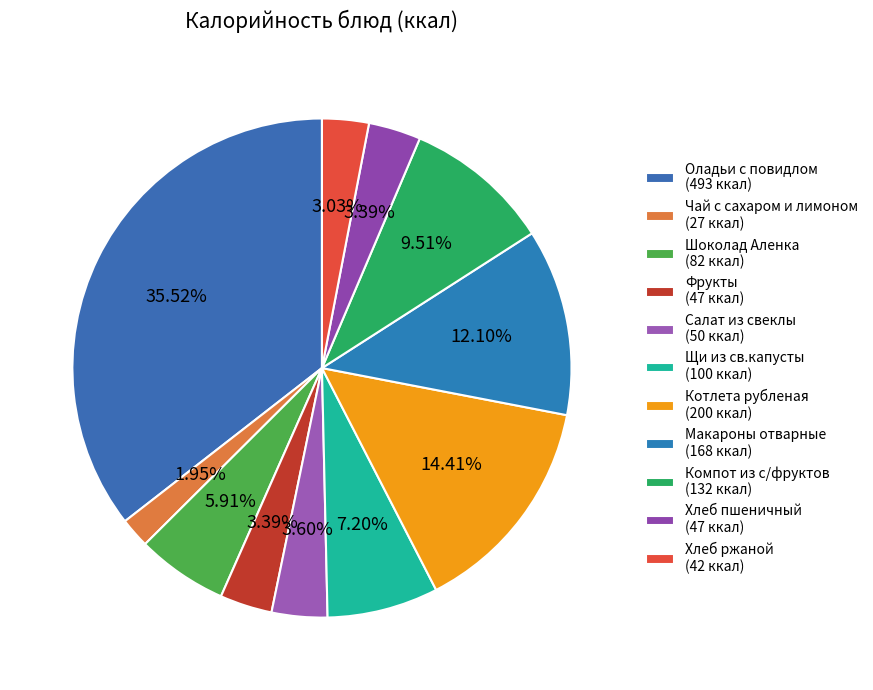

Which slice is the smallest?

Чай с сахаром и лимоном